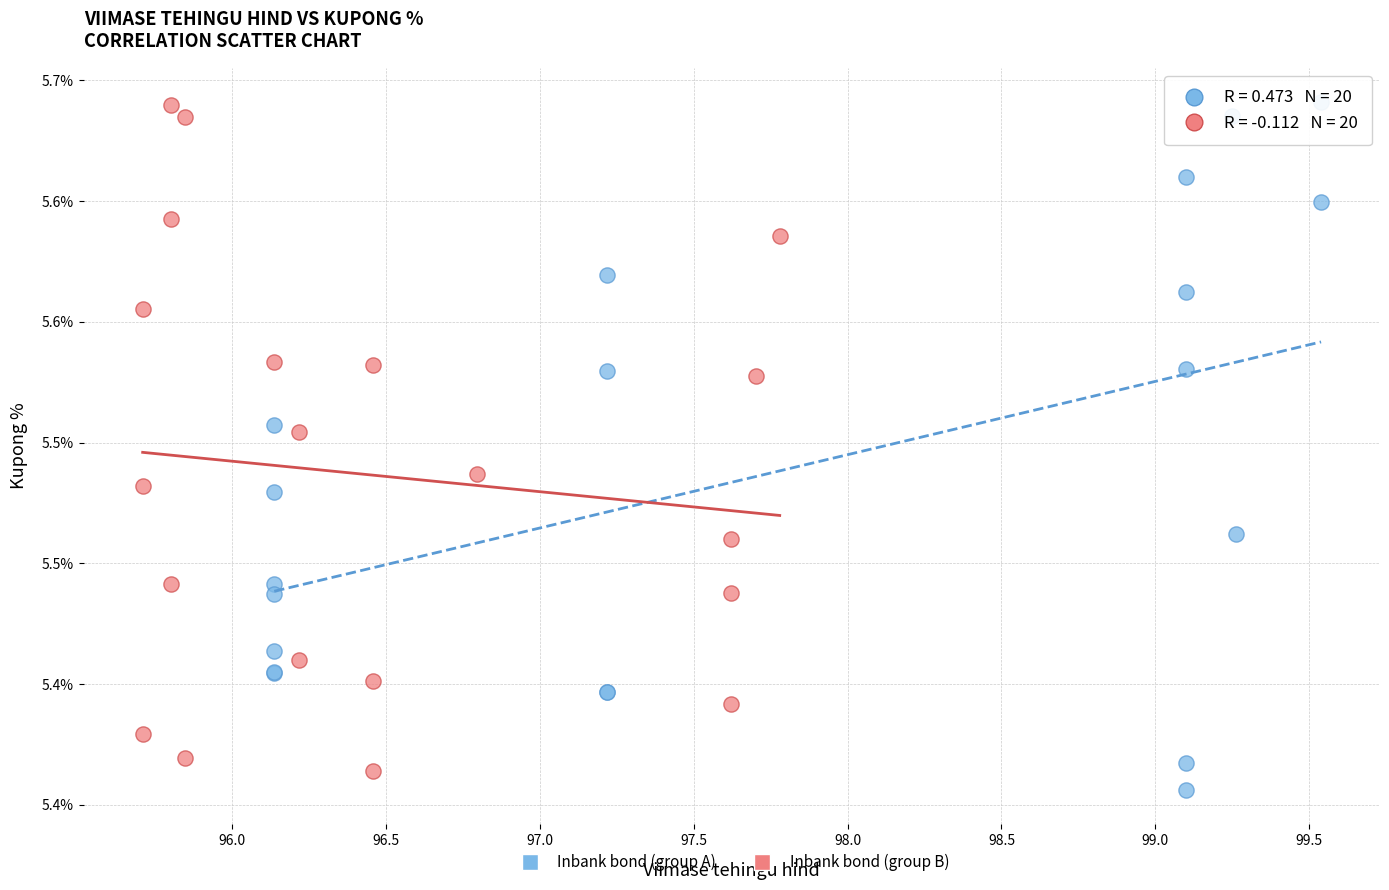

What are all the series names shown in the legend?

Inbank bond (group A), Inbank bond (group B)